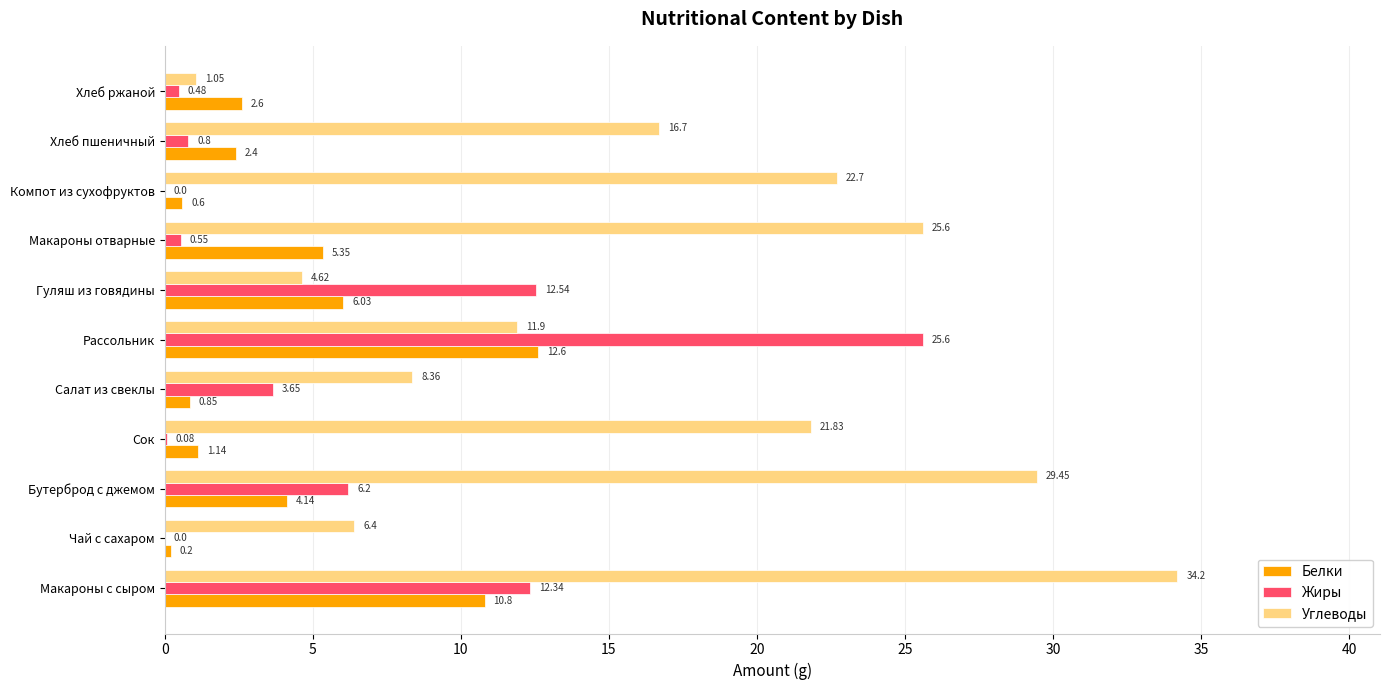

Which series has the largest total across all categories?

Углеводы